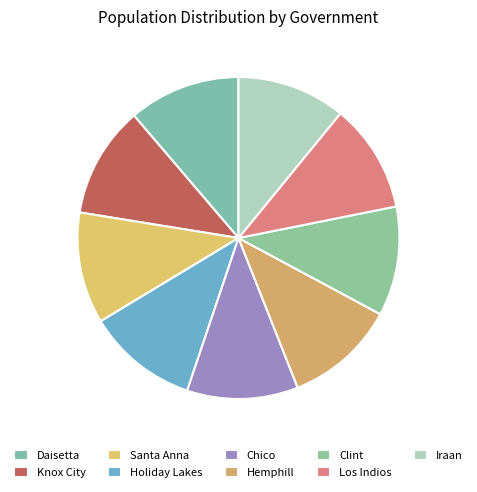

Count the number of slices in the pie.

9